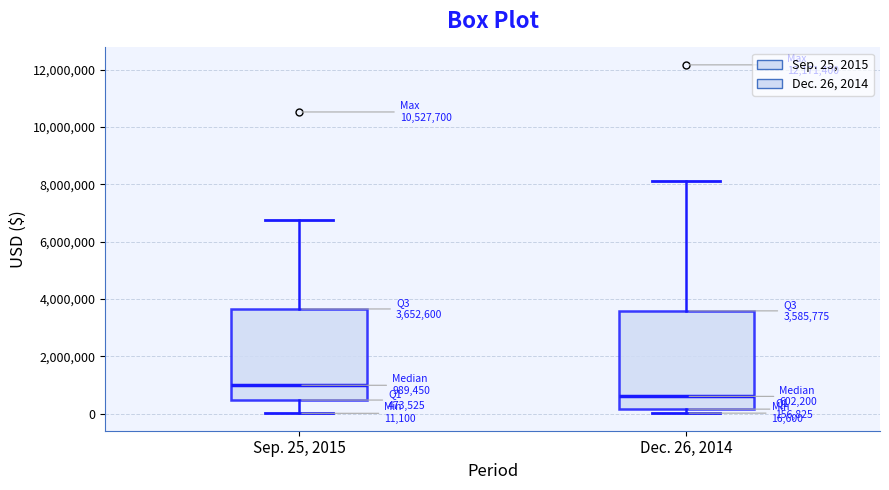

Which box's median line is the lowest?

Dec. 26, 2014